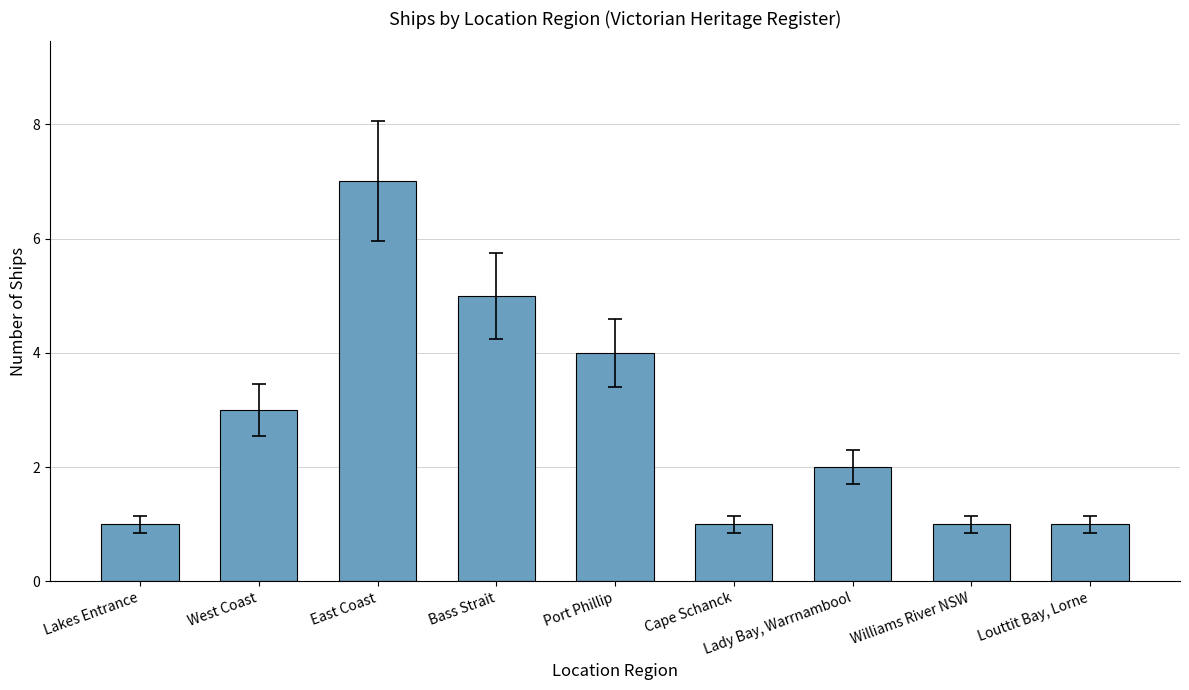

How many values are below 2?

4